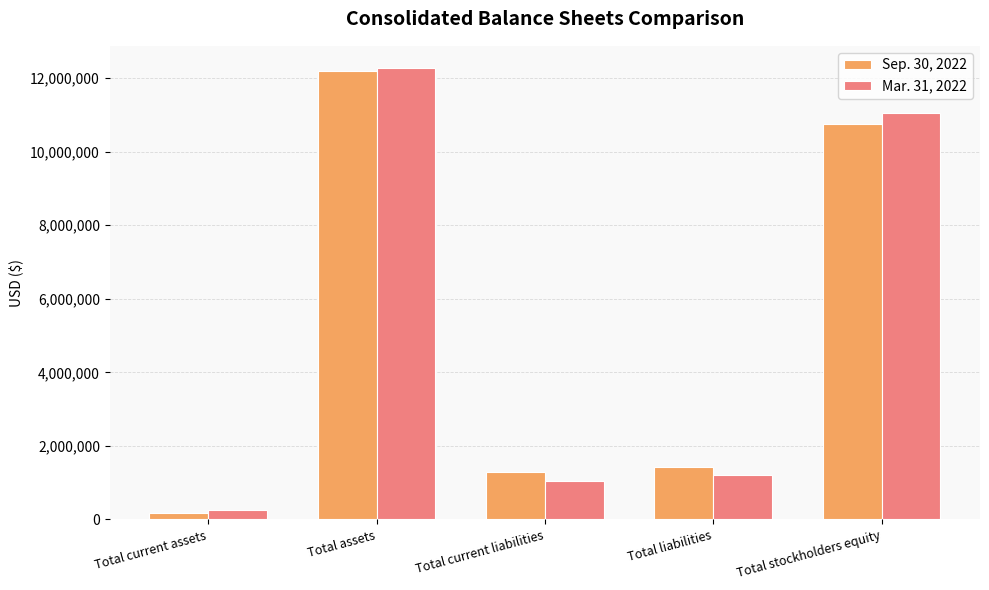

Is it true that Sep. 30, 2022 equals 12183744 at Total assets?

True